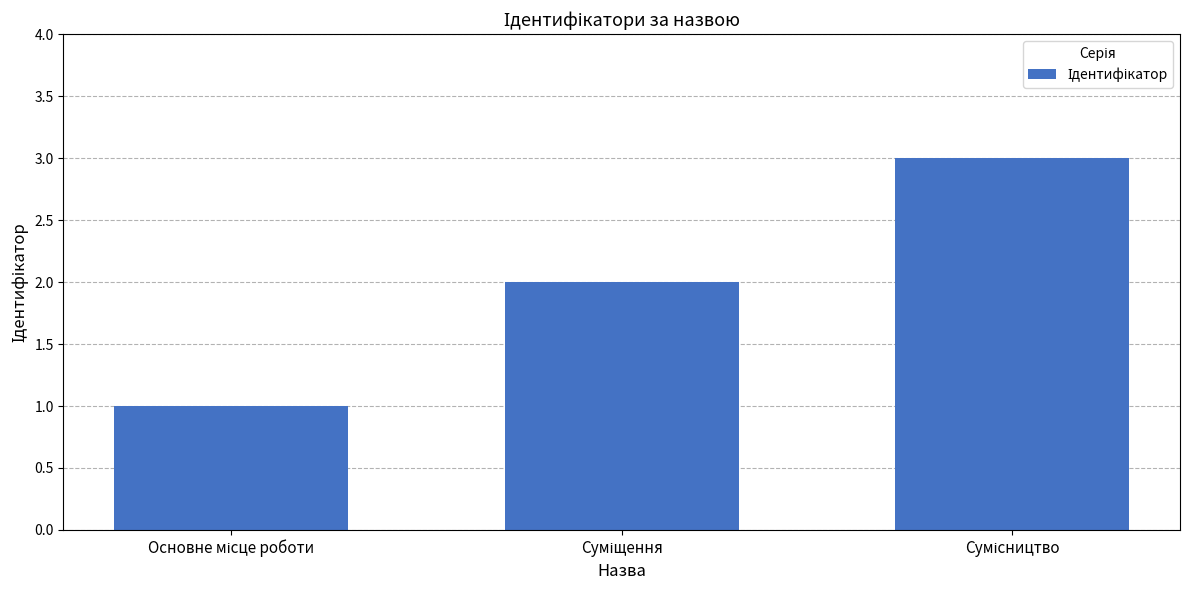

What is the sum of all values?

6